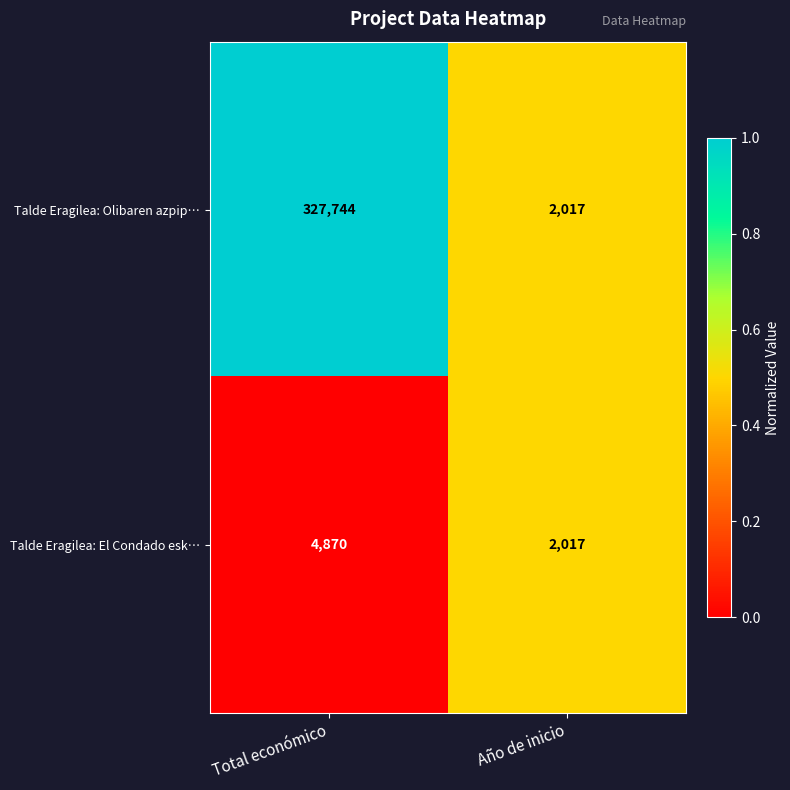

Is it true that Talde Eragilea: Olibaren azpip… equals 445483 at Total económico?

False